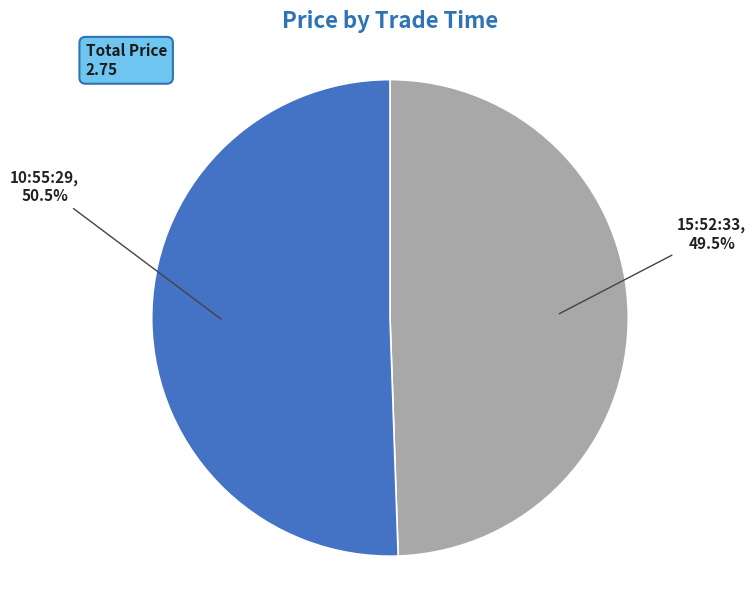

Is there any slice that represents more than half of the pie?

Yes